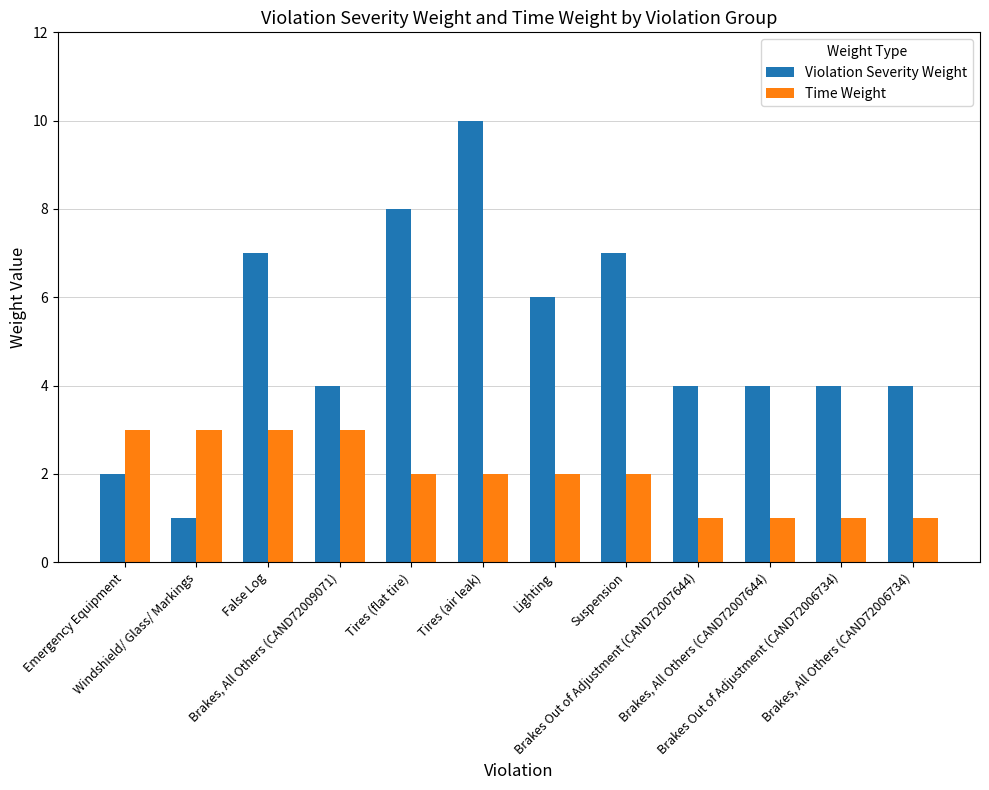

At which category is the sum across all series the highest?

Tires (air leak)